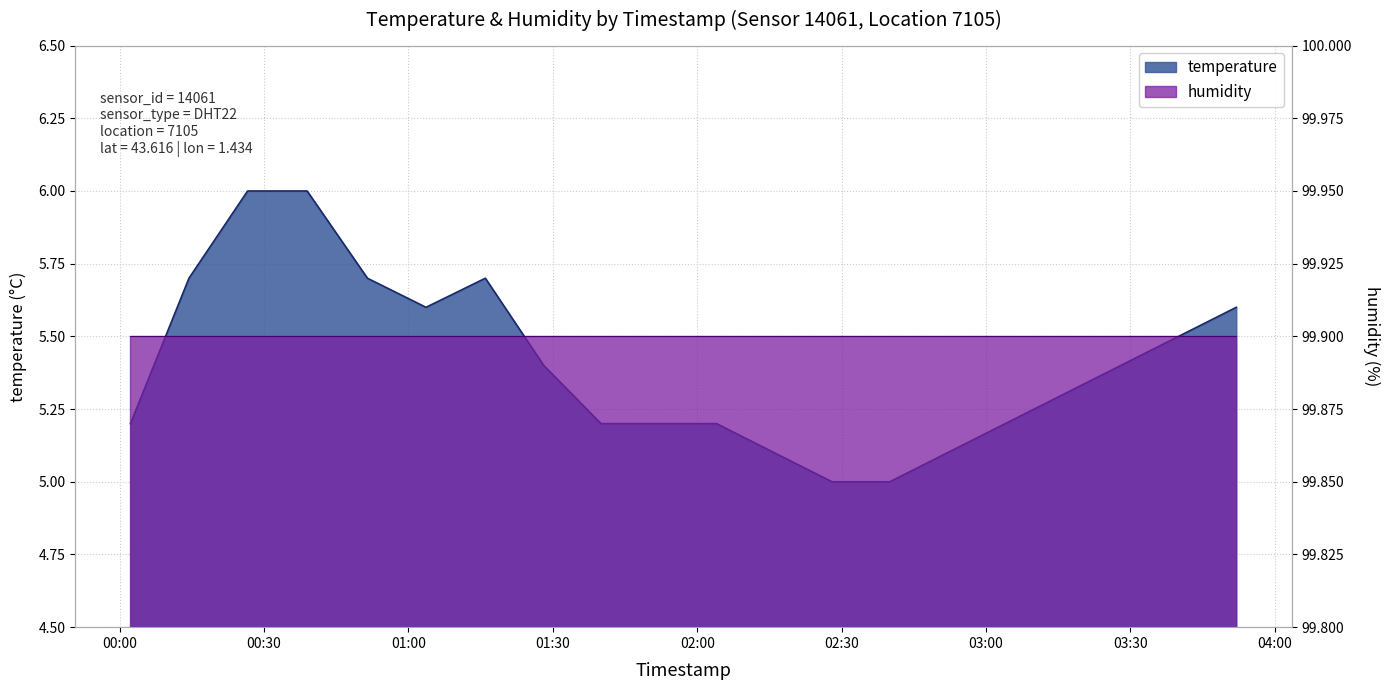

The chart shows a value of 8.7 at 03:04. True or false?

False